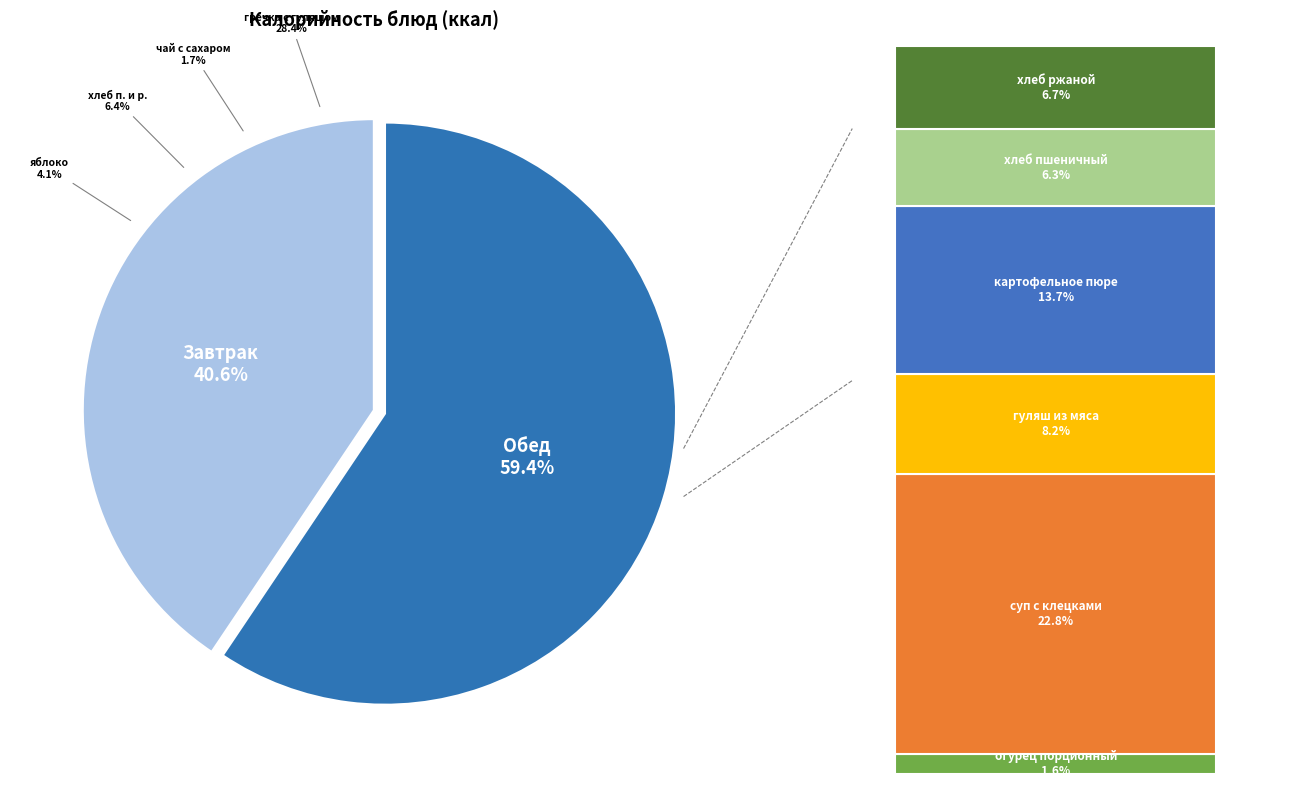

Combined, do хлеб ржаной and хлеб пшеничный и ржаной account for over 50%?

No